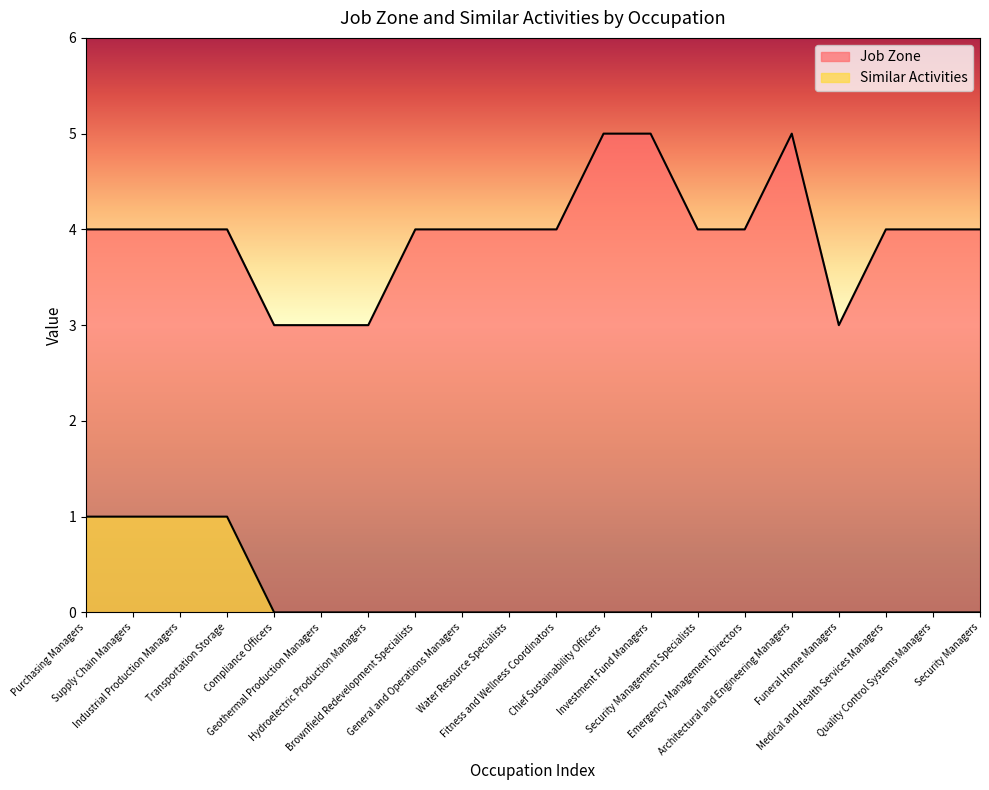

Read the Job Zone value at Purchasing Managers.

4